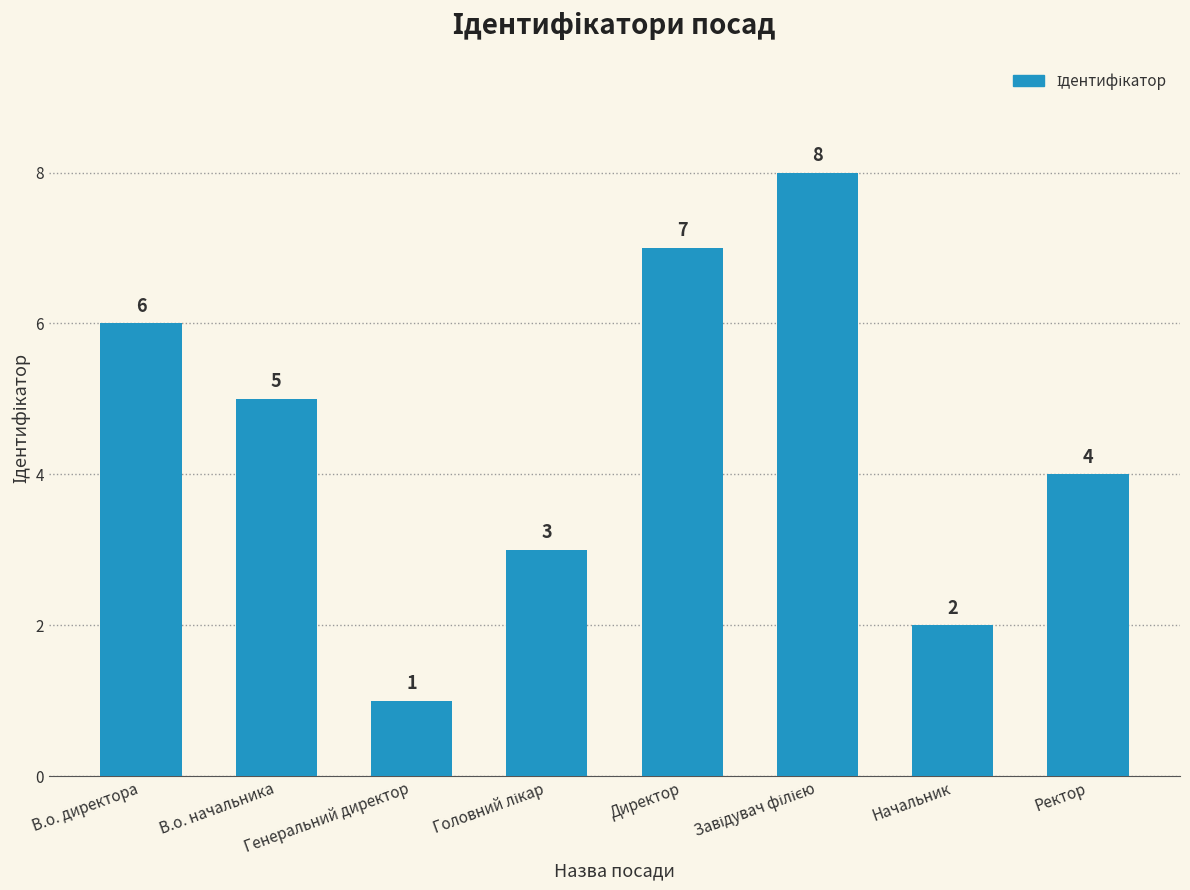

Count the values in the range 3 to 7.

5